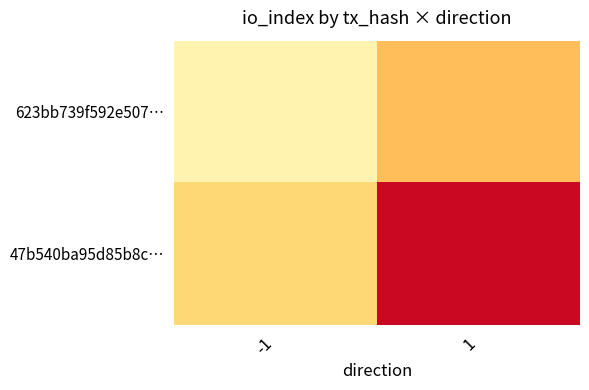

How many data points does each series have?

2